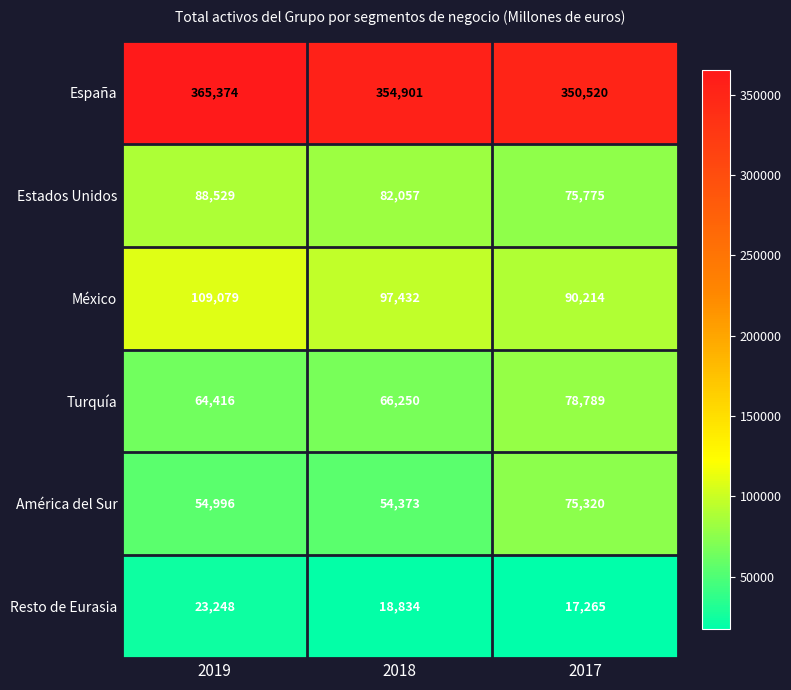

Reading left to right, extract all data points from this chart.

España: 2019=365374	2018=354901	2017=350520
Estados Unidos: 2019=88529	2018=82057	2017=75775
México: 2019=109079	2018=97432	2017=90214
Turquía: 2019=64416	2018=66250	2017=78789
América del Sur: 2019=54996	2018=54373	2017=75320
Resto de Eurasia: 2019=23248	2018=18834	2017=17265